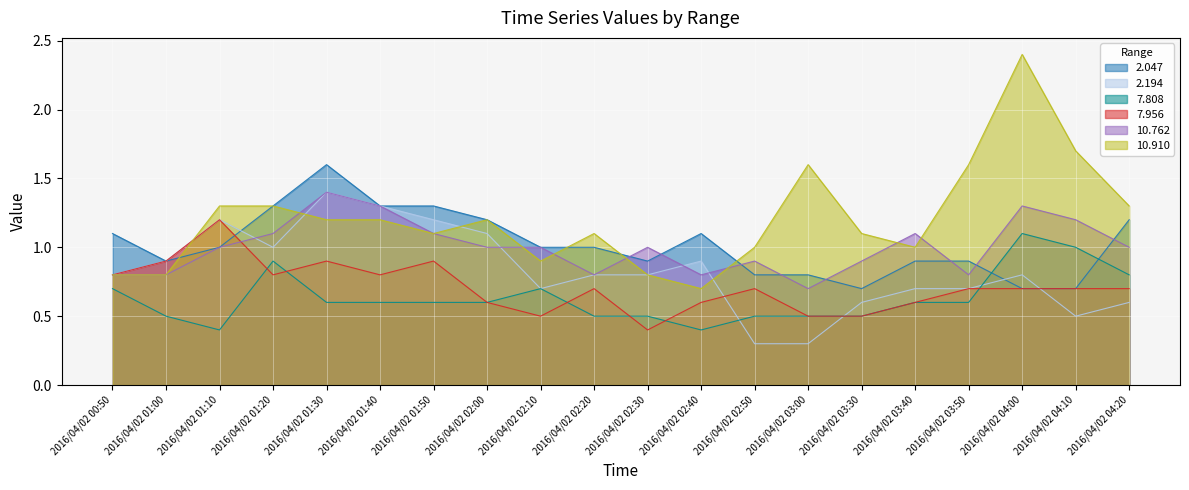

Which category has the highest value in the 10.910 series?

2016/04/02 04:00